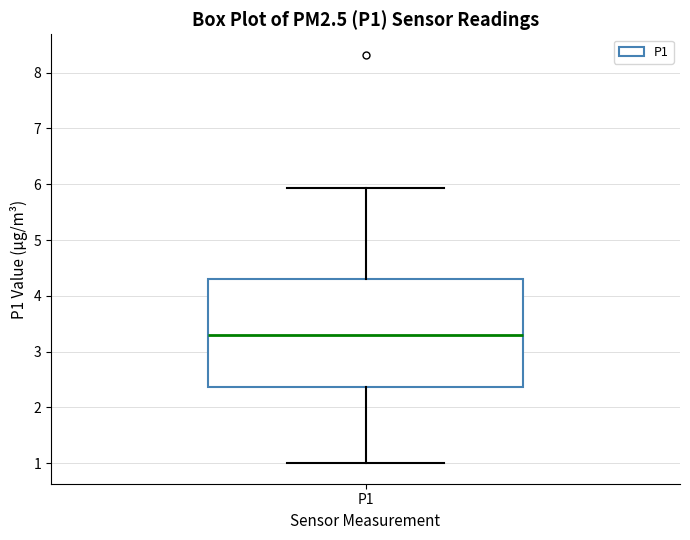

Transcribe this box plot: give where the median line is, the range the box spans, and where the two whiskers end, as read against the y-axis. The values are not printed on the chart, so give them approximately, as read against the axis.

median 3.3, box 2.4 to 4.3, whiskers 1.0 to 5.9